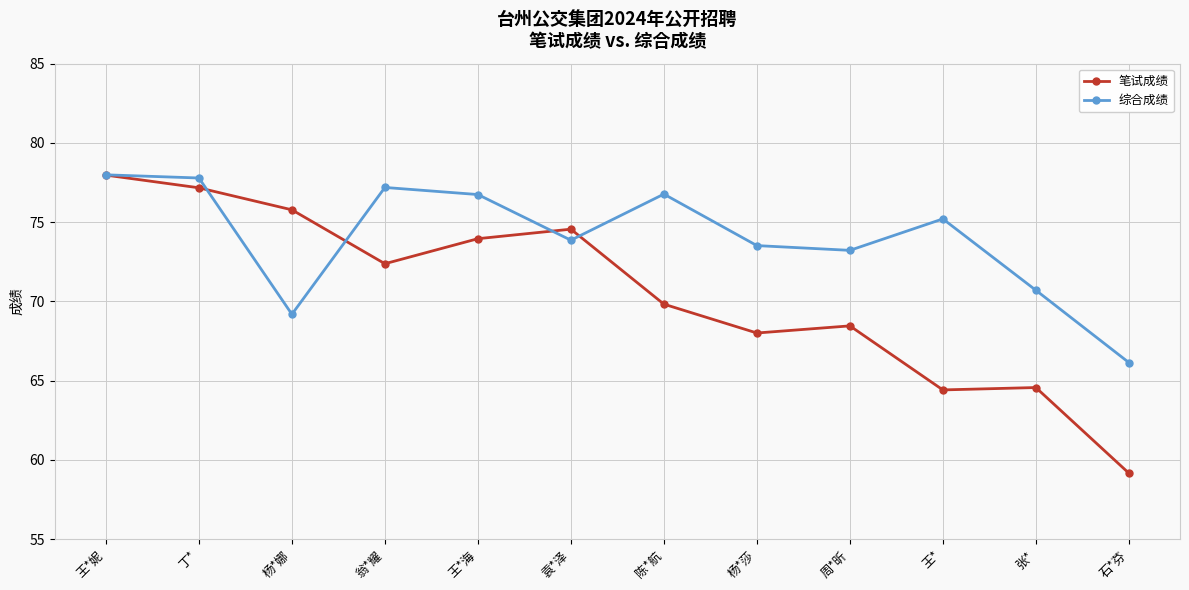

The 笔试成绩 series shows 126.8 at 翁*耀. True or false?

False